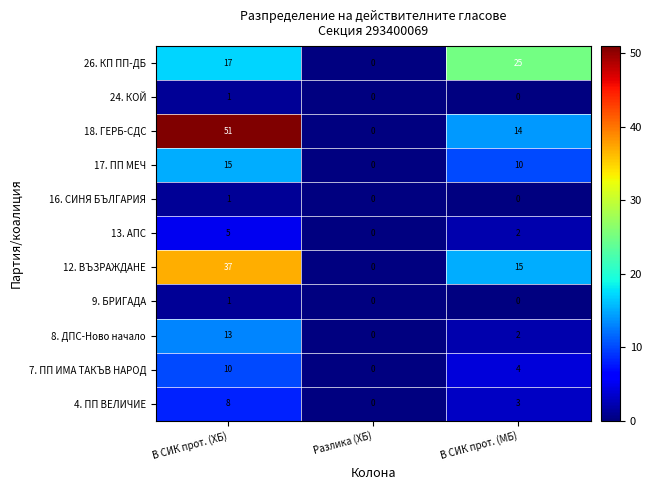

How many categories are shown in the chart?

3